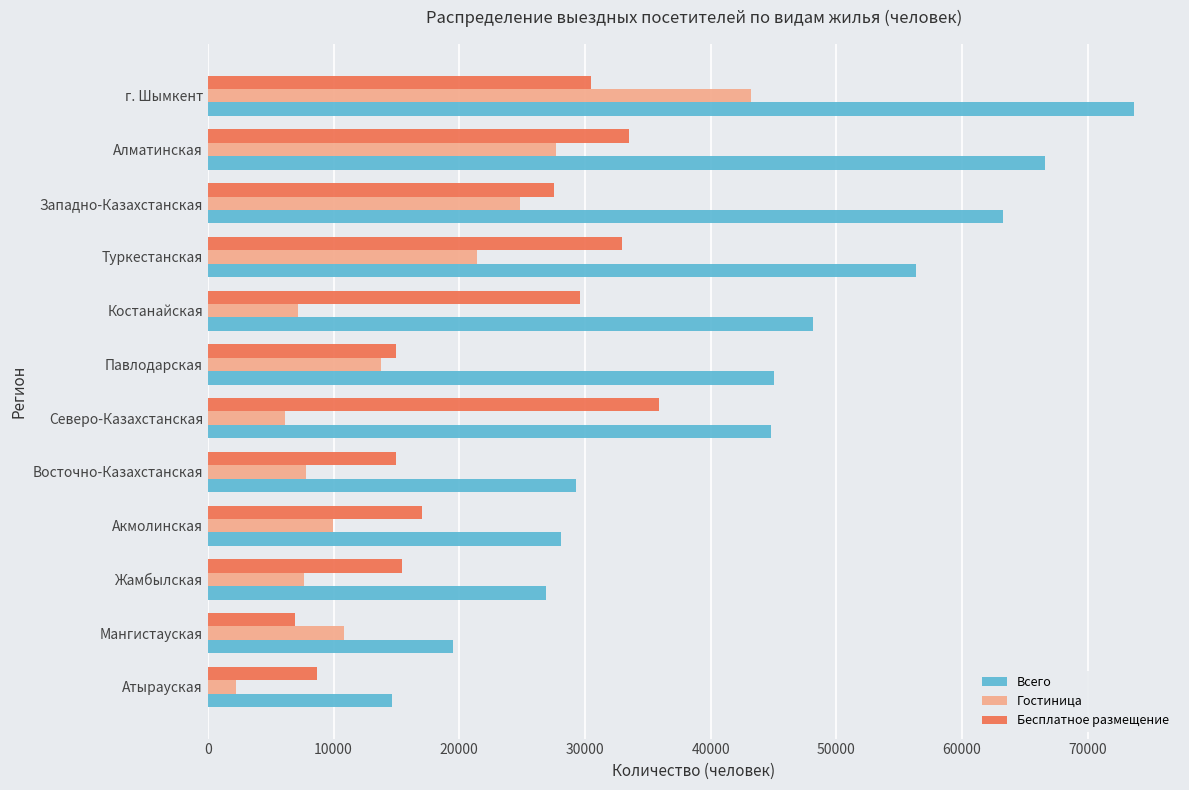

How many data points in Всего are above 45081?

6